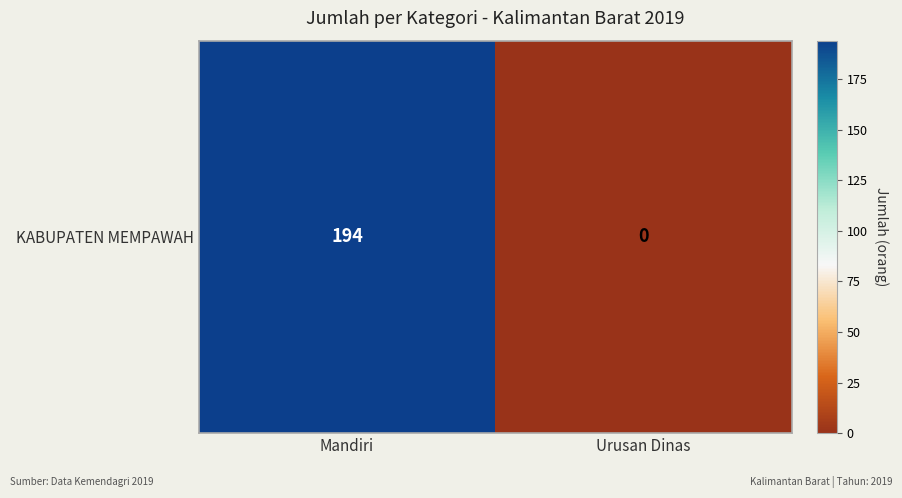

What is the maximum value shown in the chart?

194